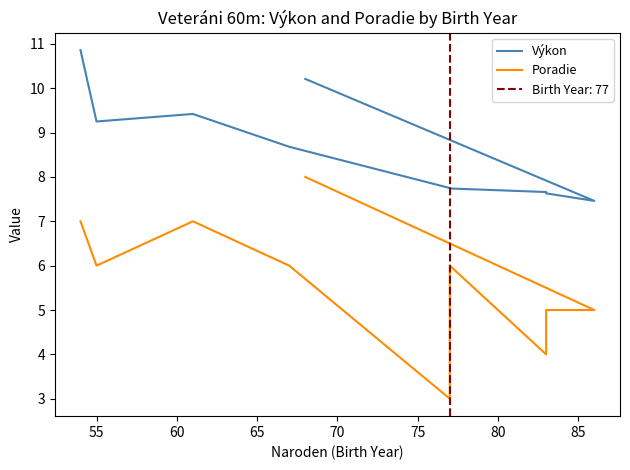

True or false: Výkon and Poradie intersect in this chart.

False